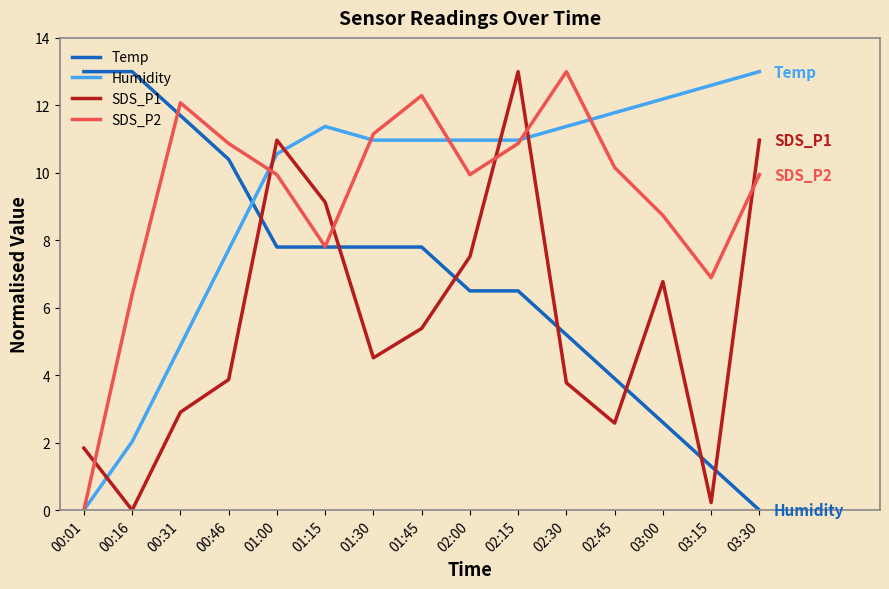

What value does the SDS_P1 series have at 01:15?

9.1